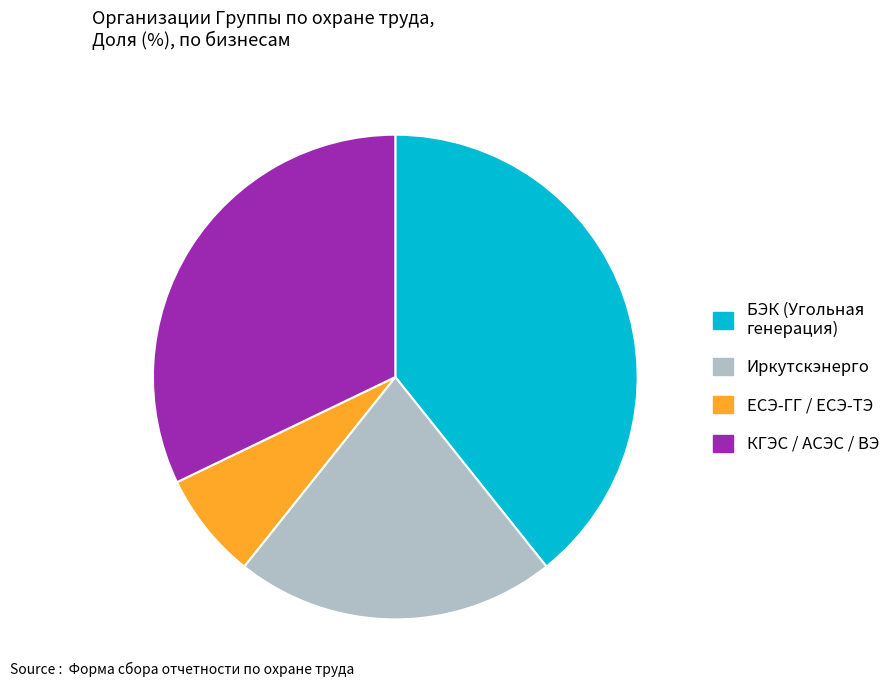

Is there a majority slice in this chart?

No